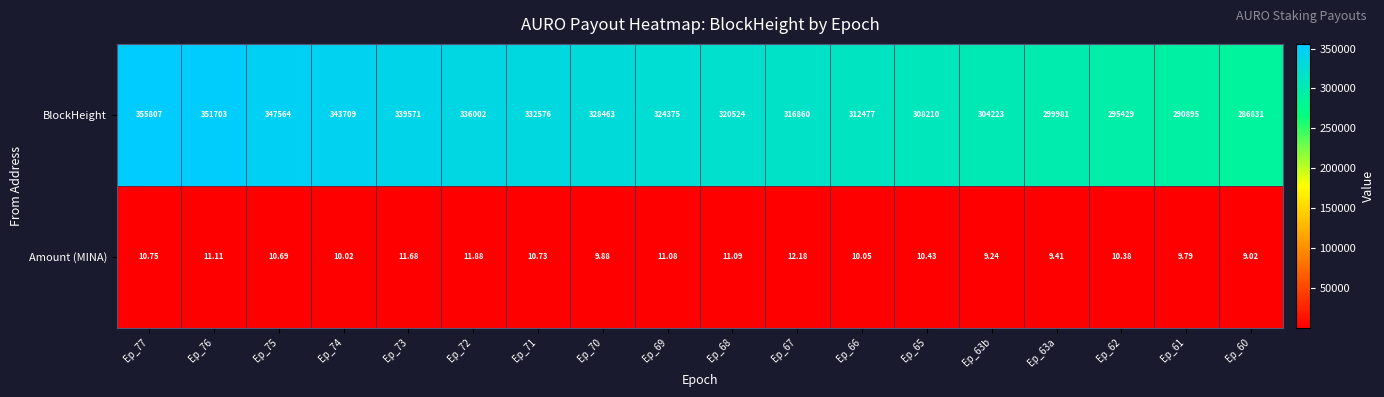

Between Ep_69 and Ep_60, which series saw the biggest shift?

BlockHeight